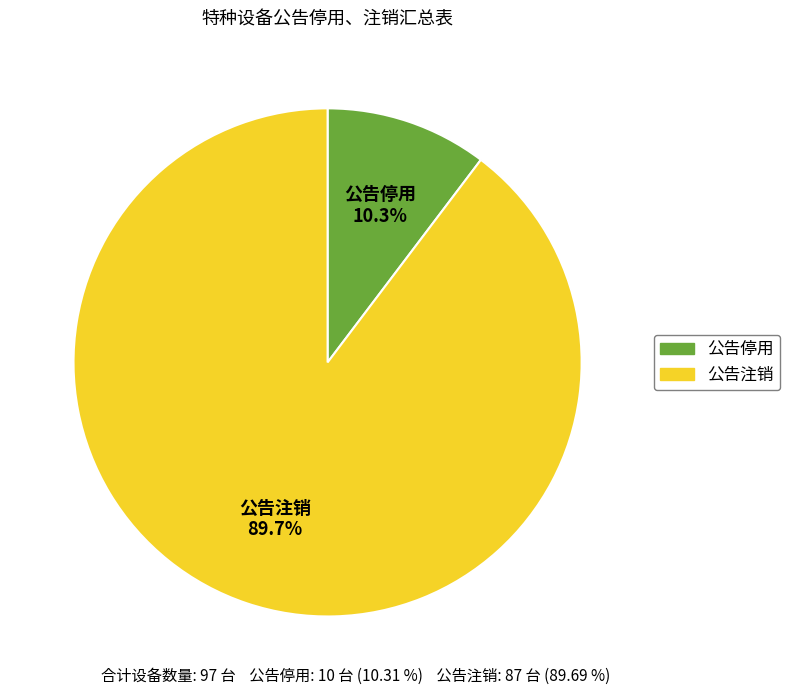

Does 公告停用 represent more than half of the total?

No